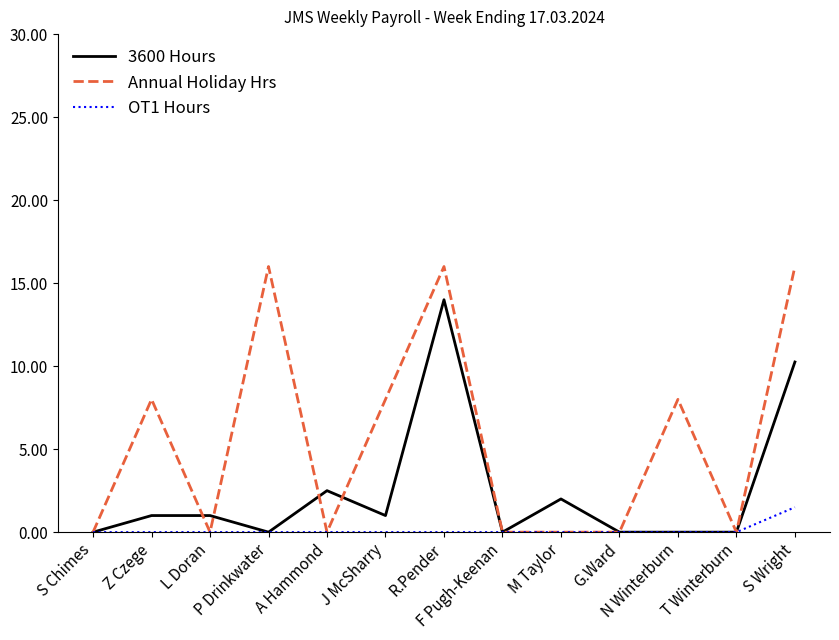

Which category has the highest value in the 3600 Hours series?

R.Pender